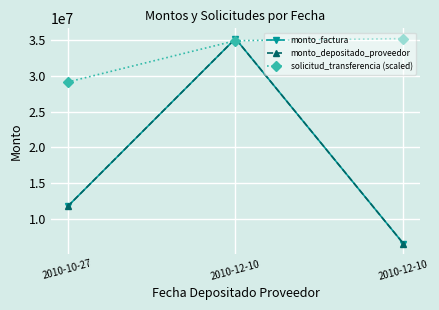

Is it true that monto_factura equals 6566759.0 at 2010-12-10?

True